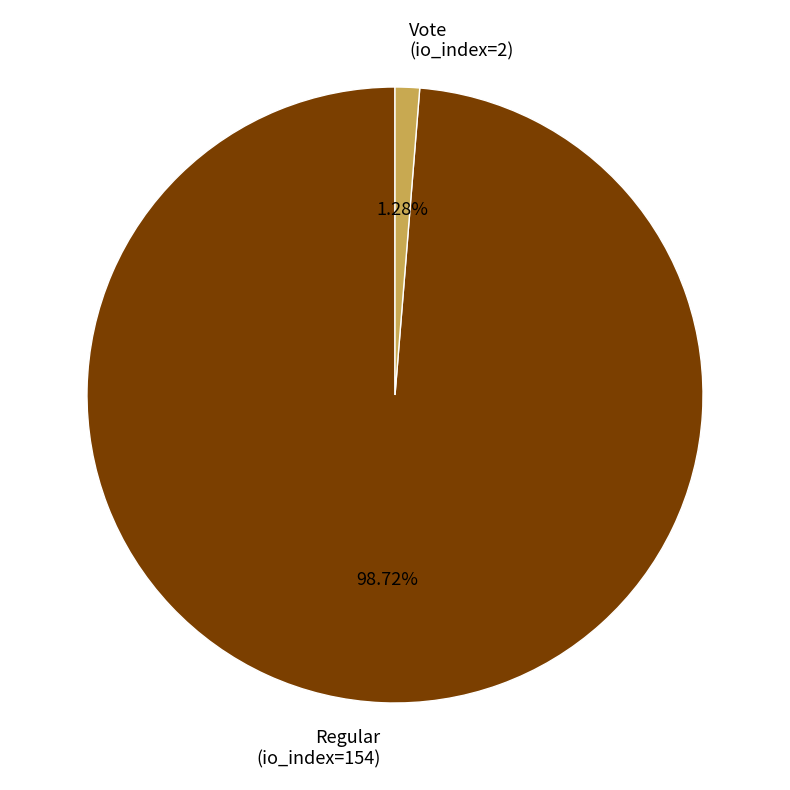

To the nearest percent, what is the difference between the Regular (io_index=154) and Vote (io_index=2) slice percentages?

97%